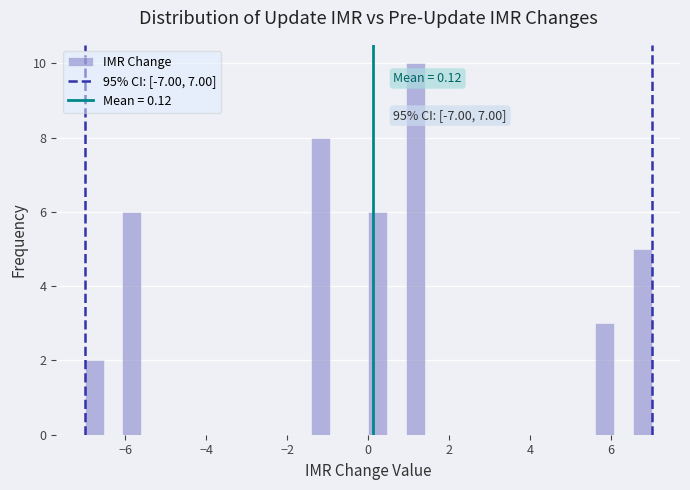

Read against the x-axis, roughly where is the centre of the tallest bar?

1.2